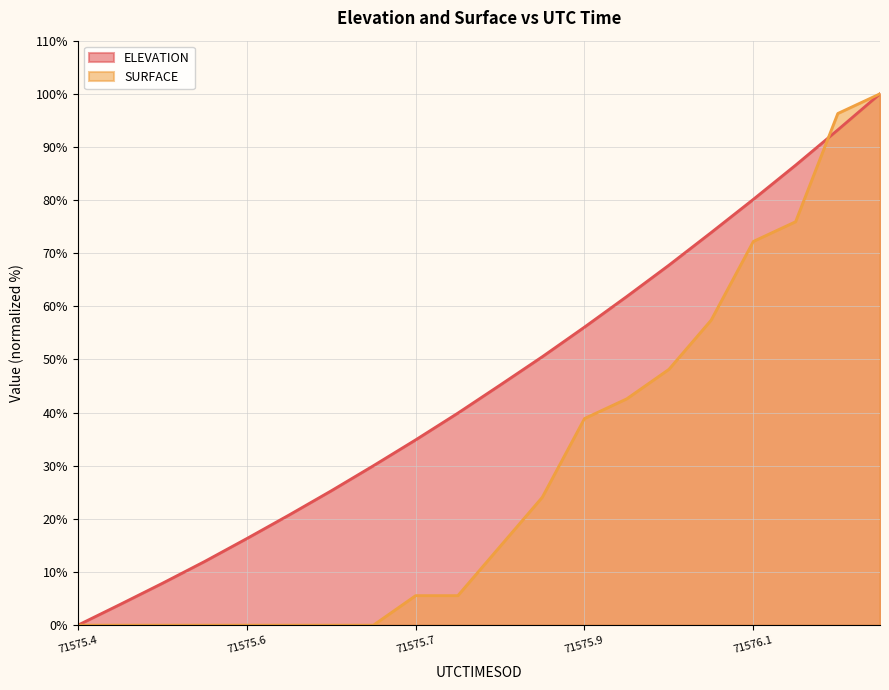

At which category is the sum across all series the highest?

71576.1769